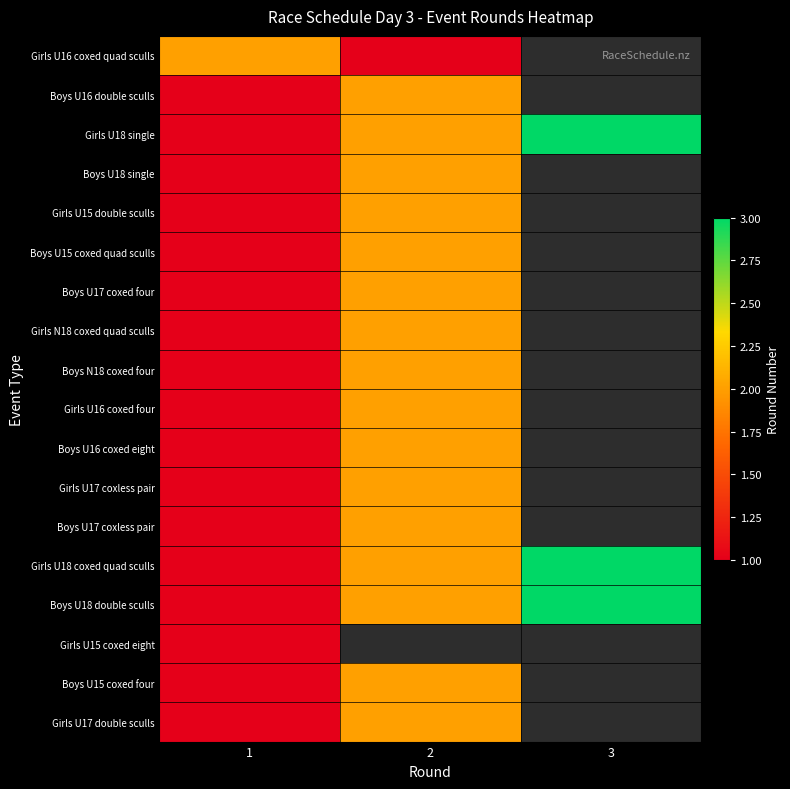

Which category has the lowest value in the Girls U18 coxed quad sculls series?

1